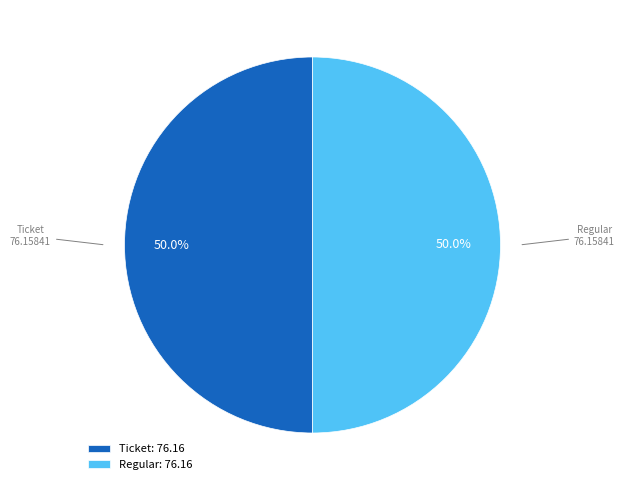

What is the ratio of the value at Regular: 76.16 to the value at Ticket: 76.16?

1.0